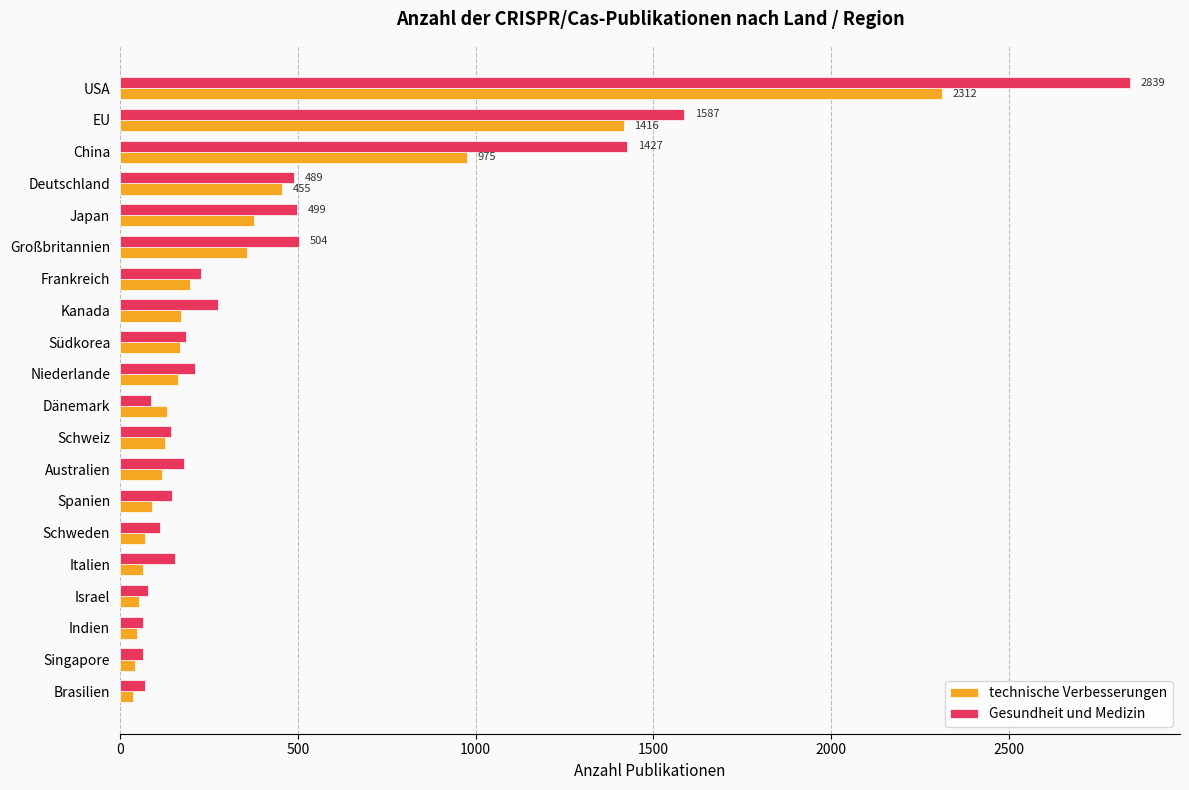

Which category has the highest value in the technische Verbesserungen series?

USA